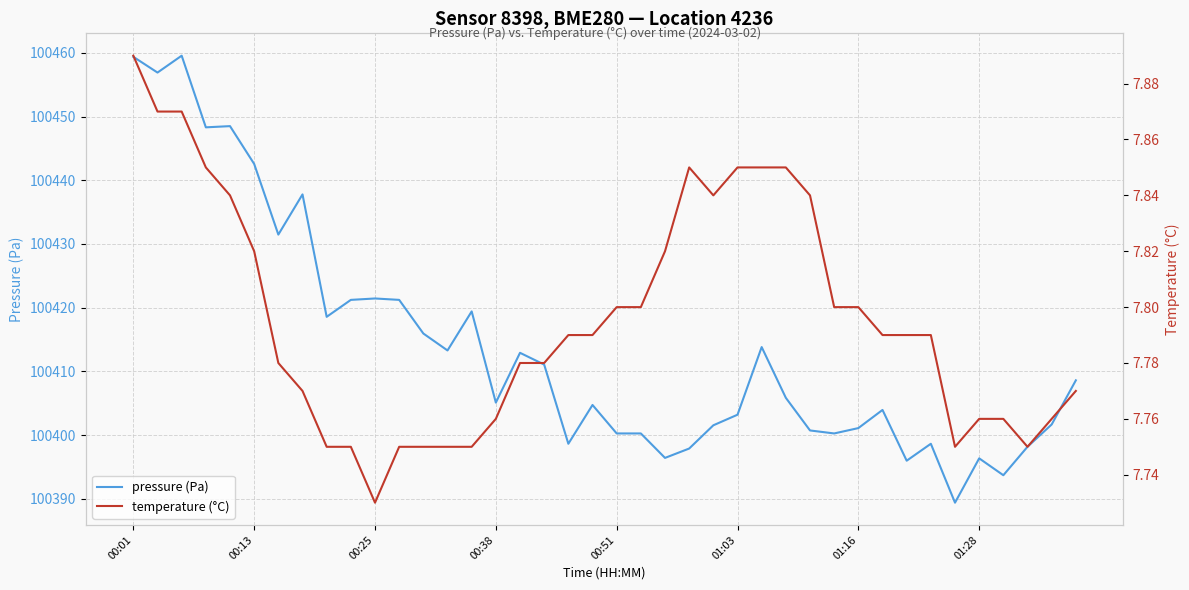

What is the minimum value shown in the chart?

7.7